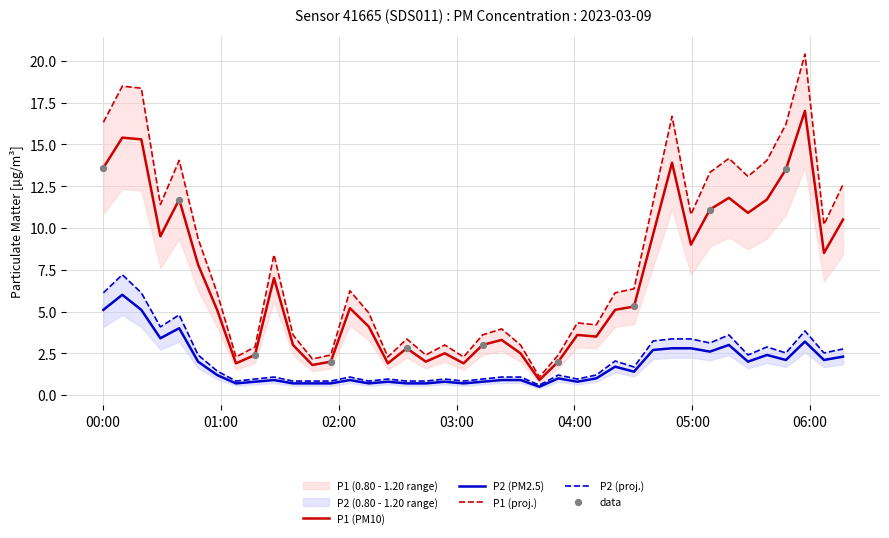

Which series reaches the maximum Y coordinate?

P1